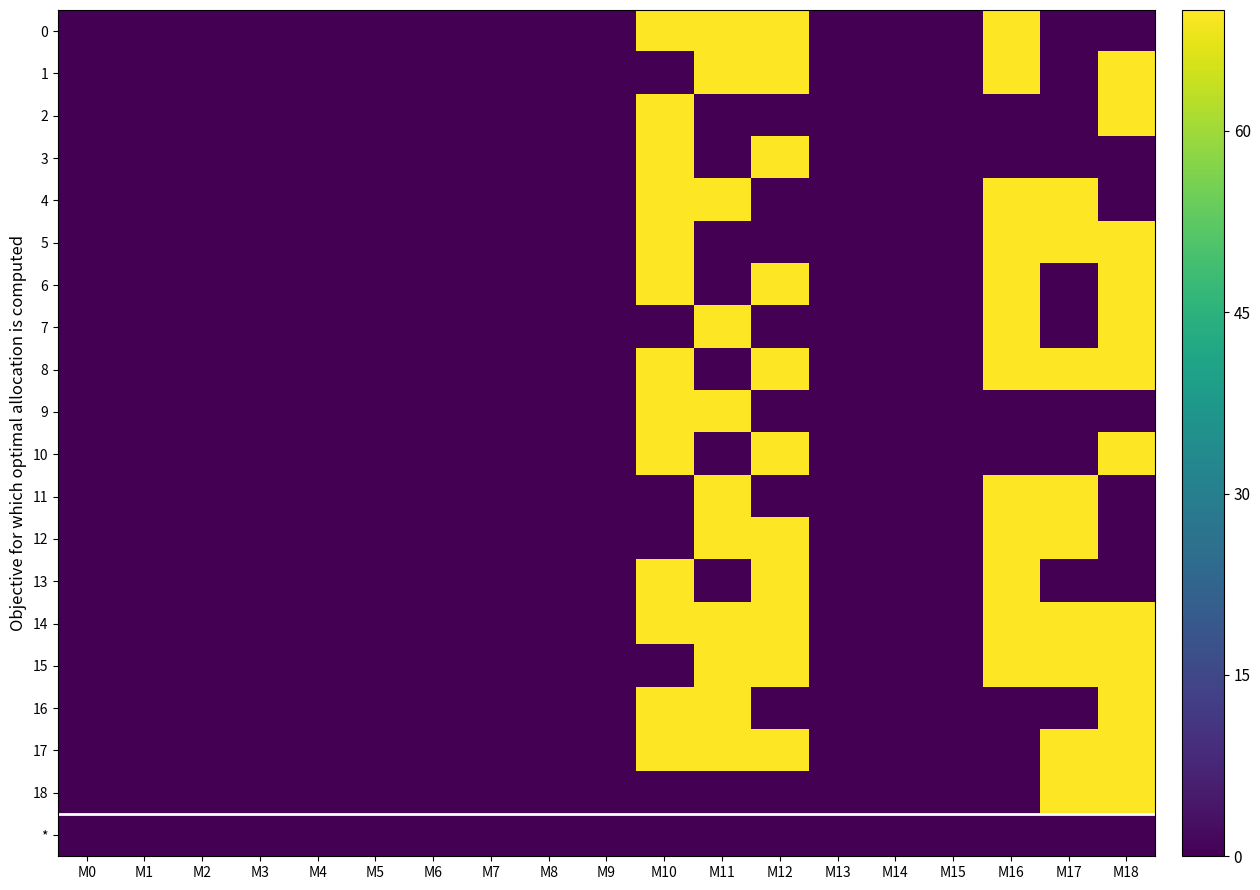

Rank the series at M6 from lowest to highest value.

0, 1, 2, 3, 4, 5, 6, 7, 8, 9, 10, 11, 12, 13, 14, 15, 16, 17, 18, *